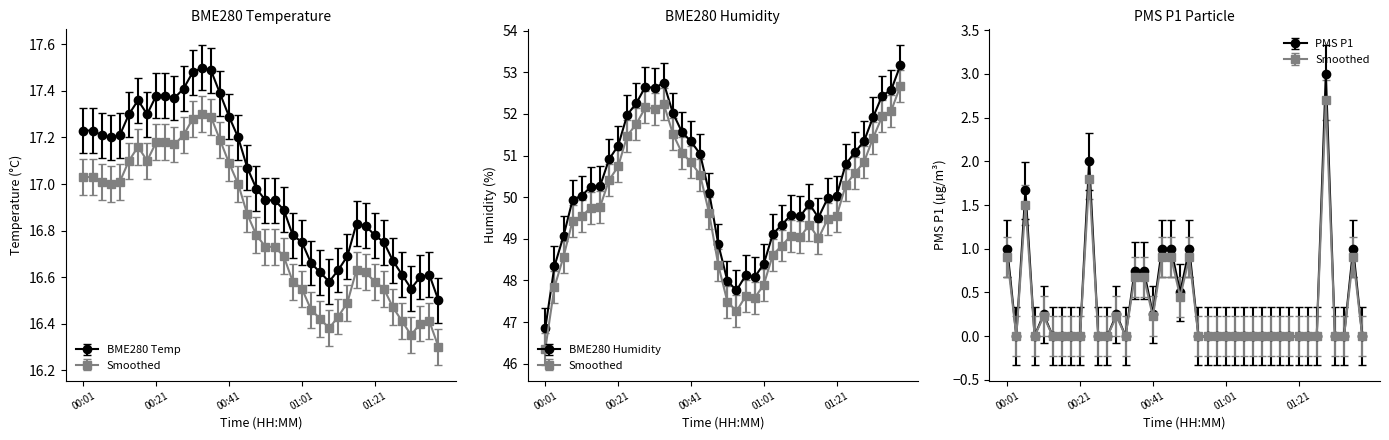

What is the difference between the maximum and minimum values in the BME280_humidity series?

6.3